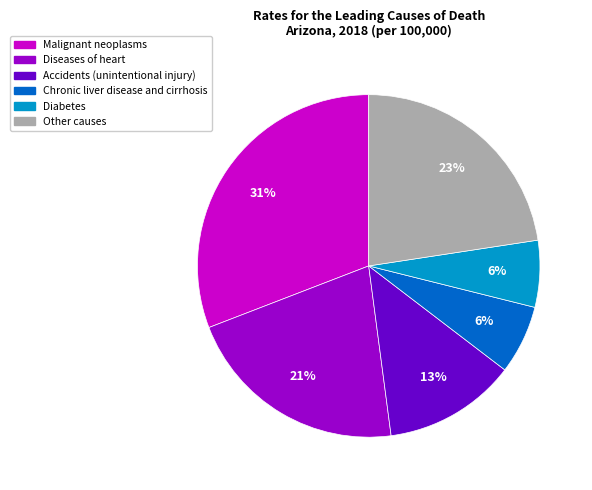

Which slice is the largest?

Malignant neoplasms